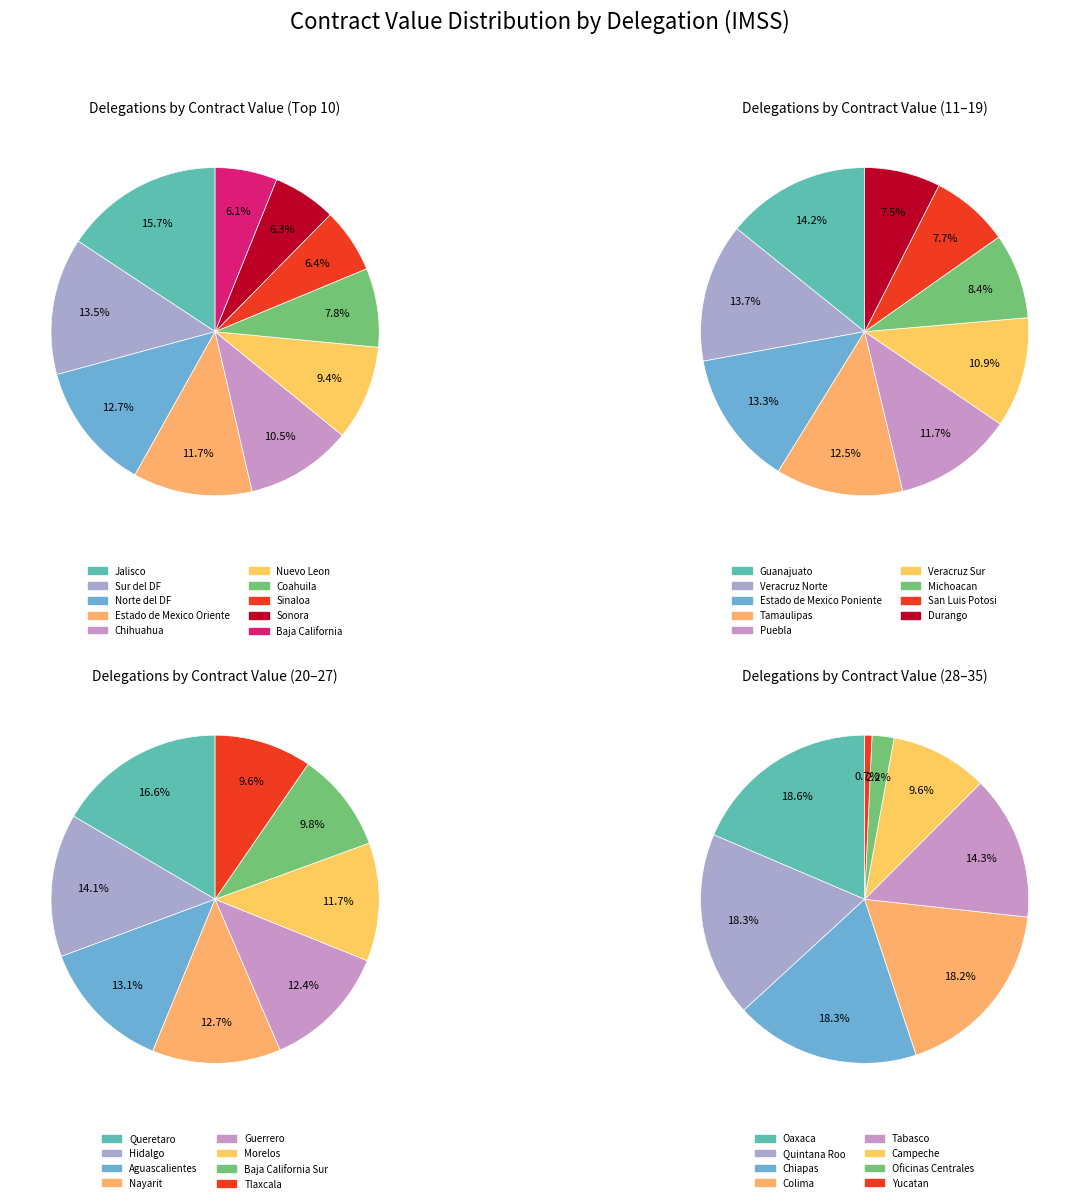

Which category has the smallest portion of the pie?

Yucatan